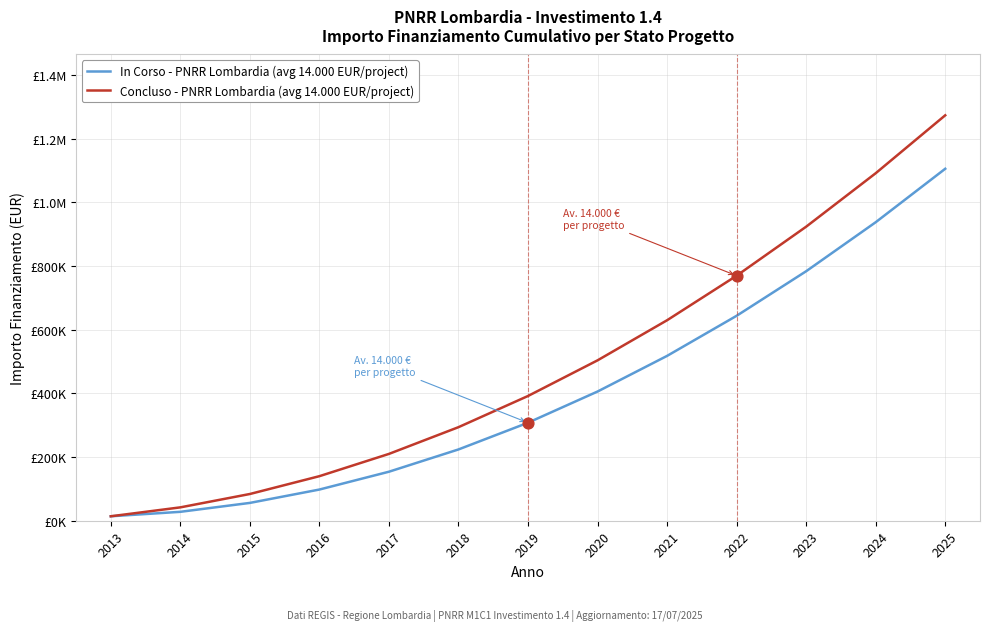

Is this an area chart (filled region under the line)?

No